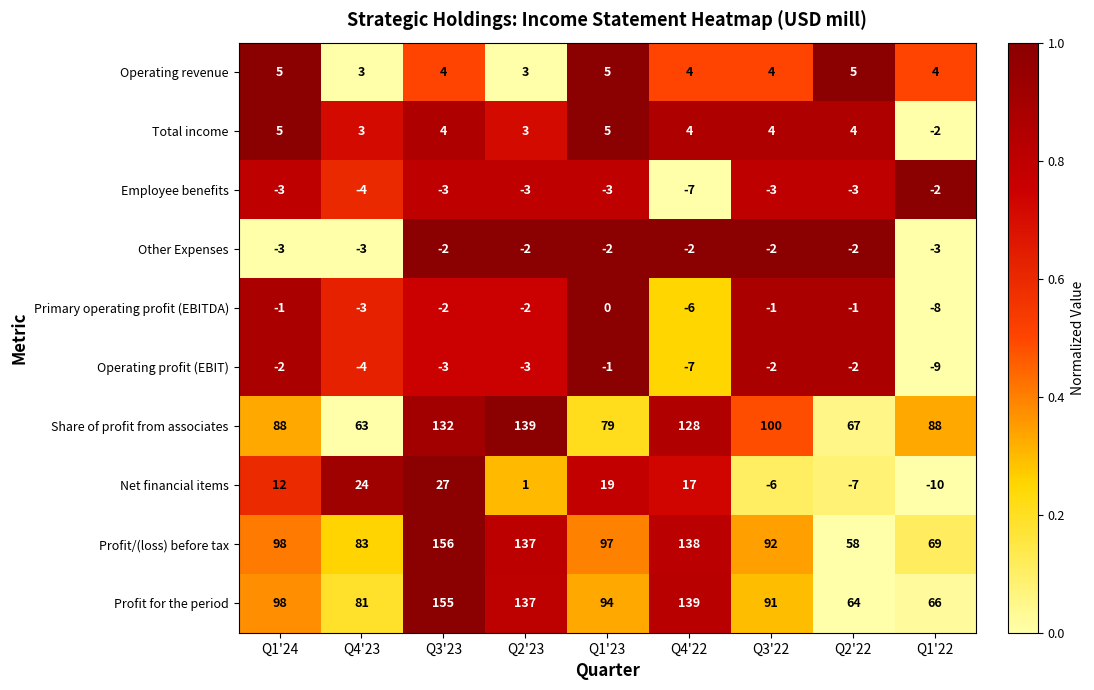

Rank the categories by Profit for the period value from highest to lowest.

Q3'23, Q4'22, Q2'23, Q1'24, Q1'23, Q3'22, Q4'23, Q1'22, Q2'22